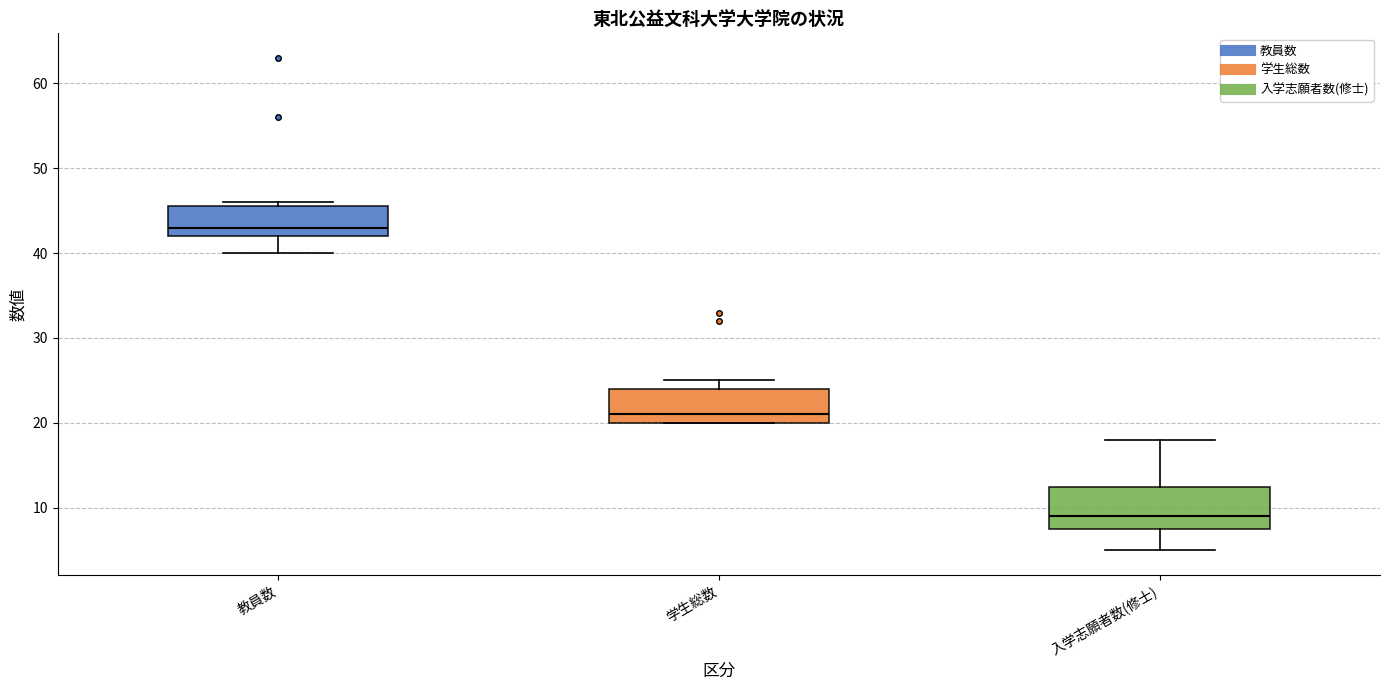

Reading left to right, read every box against the y-axis: the position of its median line, the range the box covers, and the ends of its whiskers. The values are not printed on the chart, so give them approximately, as read against the axis.

教員数: median 43, box 42 to 46, whiskers 40 to 46 (just above the box's upper edge)
学生総数: median 21, box 20 to 24, whiskers 20 to 25
入学志願者数(修士): median 9, box 8 to 13, whiskers 5 to 18